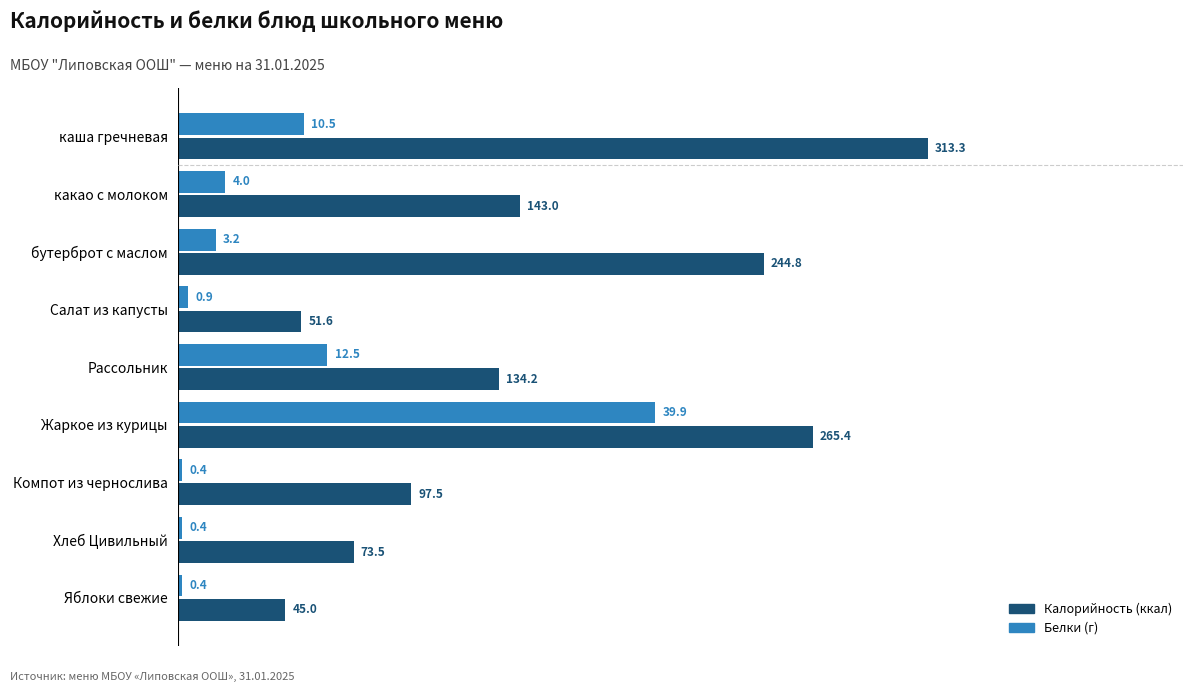

What is the difference between the highest and lowest values at Яблоки свежие?

43.0